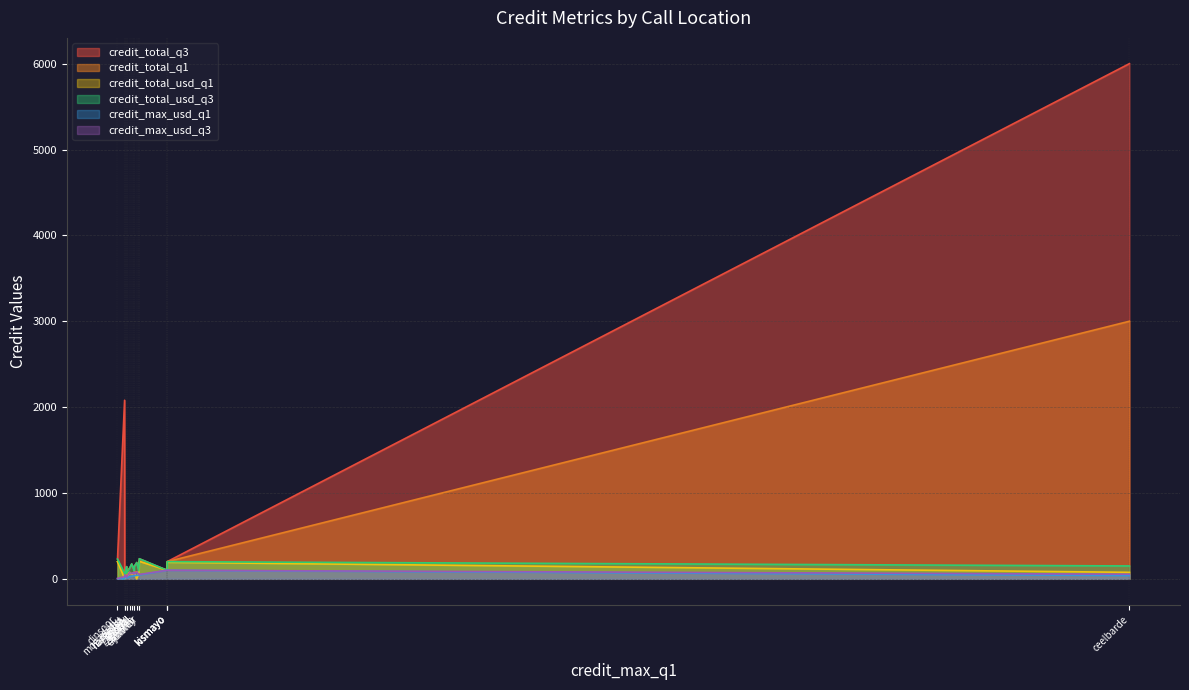

At which category is the sum across all series the highest?

ceelbarde